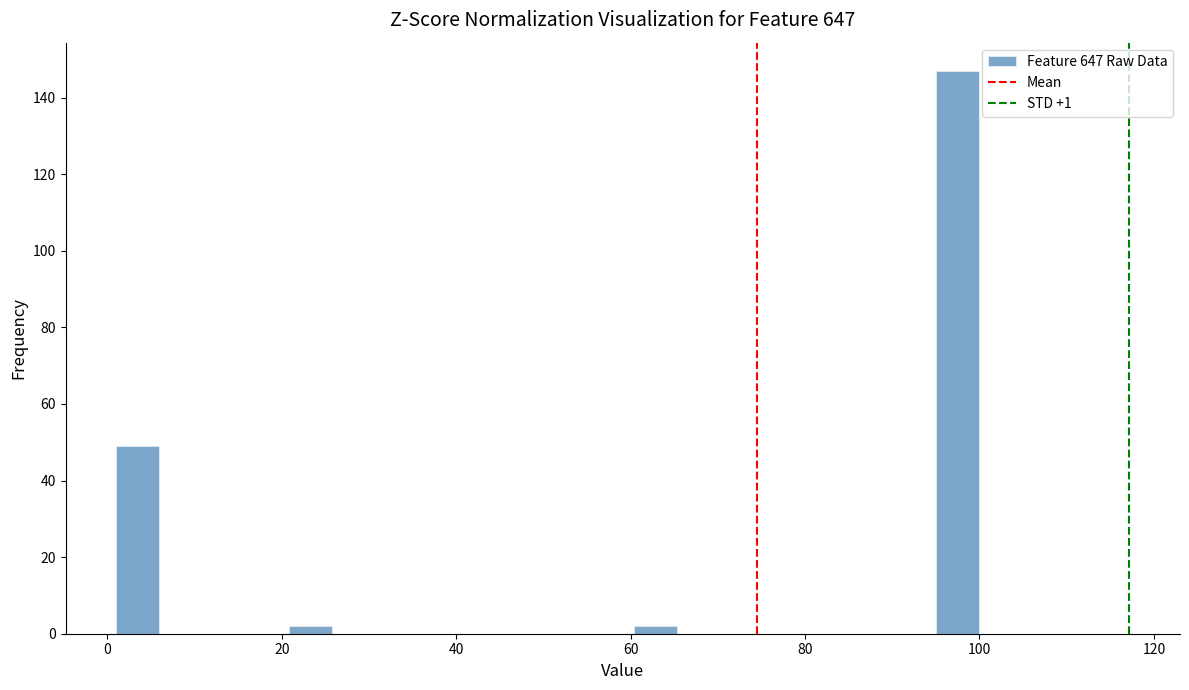

Around what value on the x-axis is the tallest bar? Give the approximate position of its centre, as read against the axis.

98